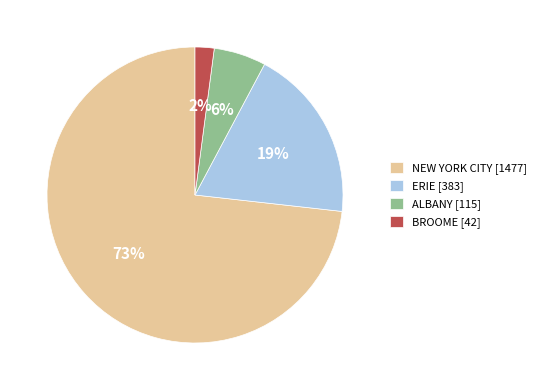

Rank the categories by value from lowest to highest.

BROOME [42], ALBANY [115], ERIE [383], NEW YORK CITY [1477]